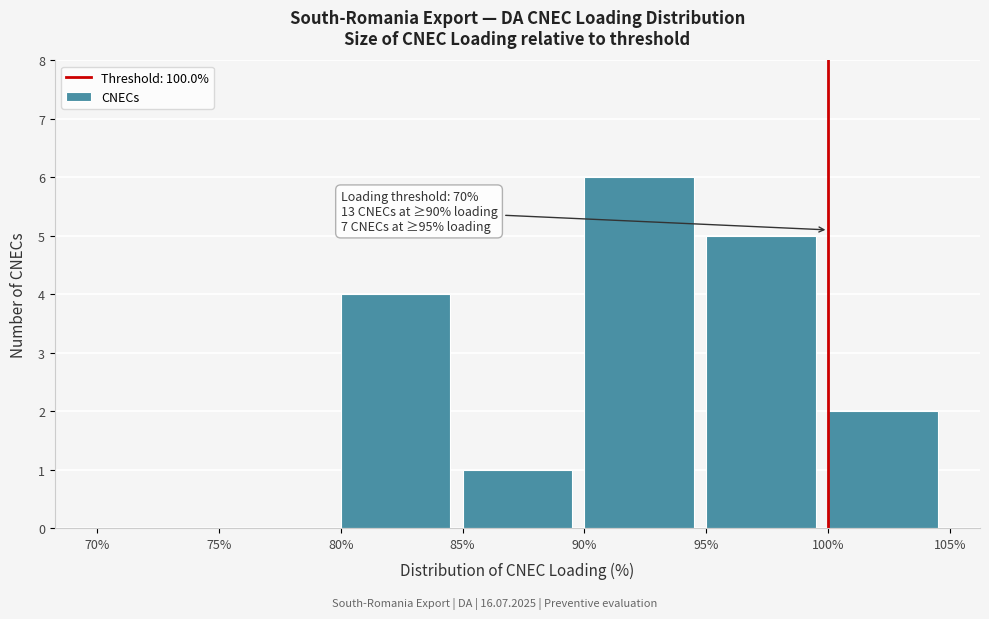

Over which range of the x-axis is the bar tallest?

90% to 95%